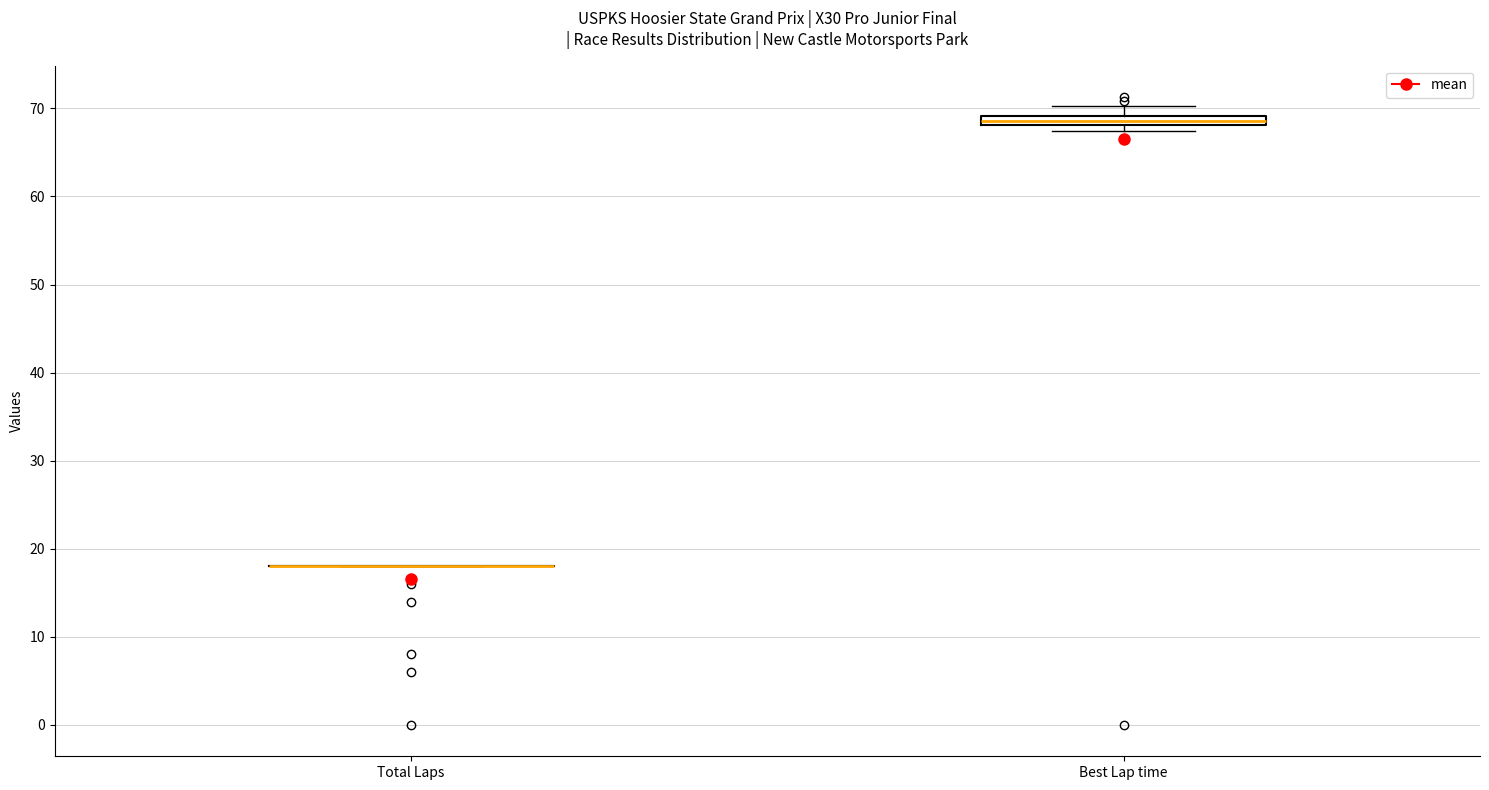

Which box is the tallest, from its lower edge to its upper edge?

Best Lap time